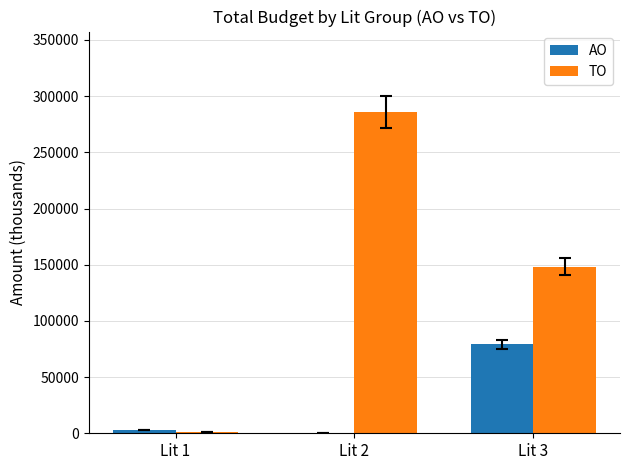

What is the sum of all AO values?

82142